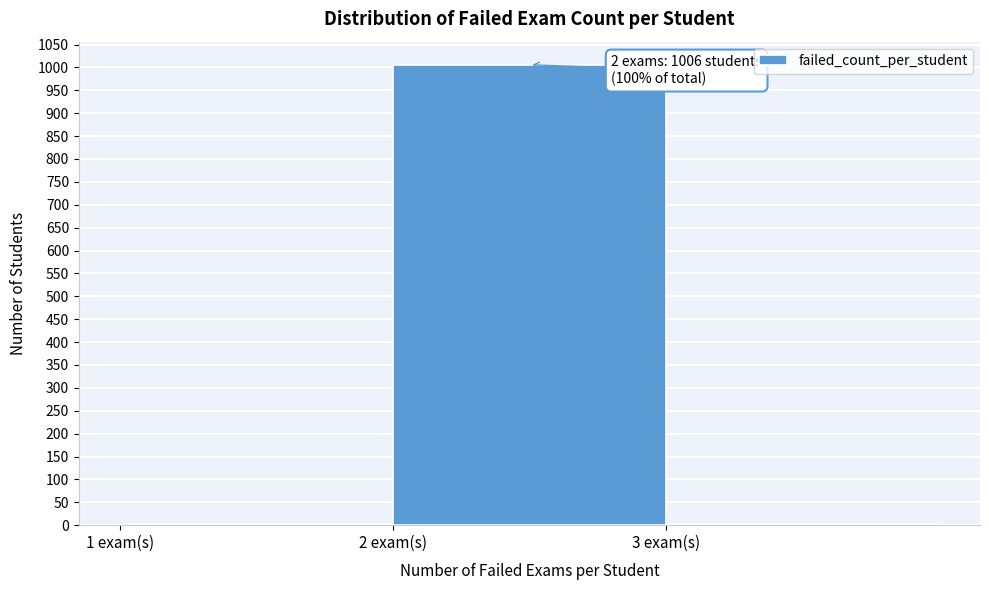

Over which range of the x-axis is the bar tallest?

2 to 3